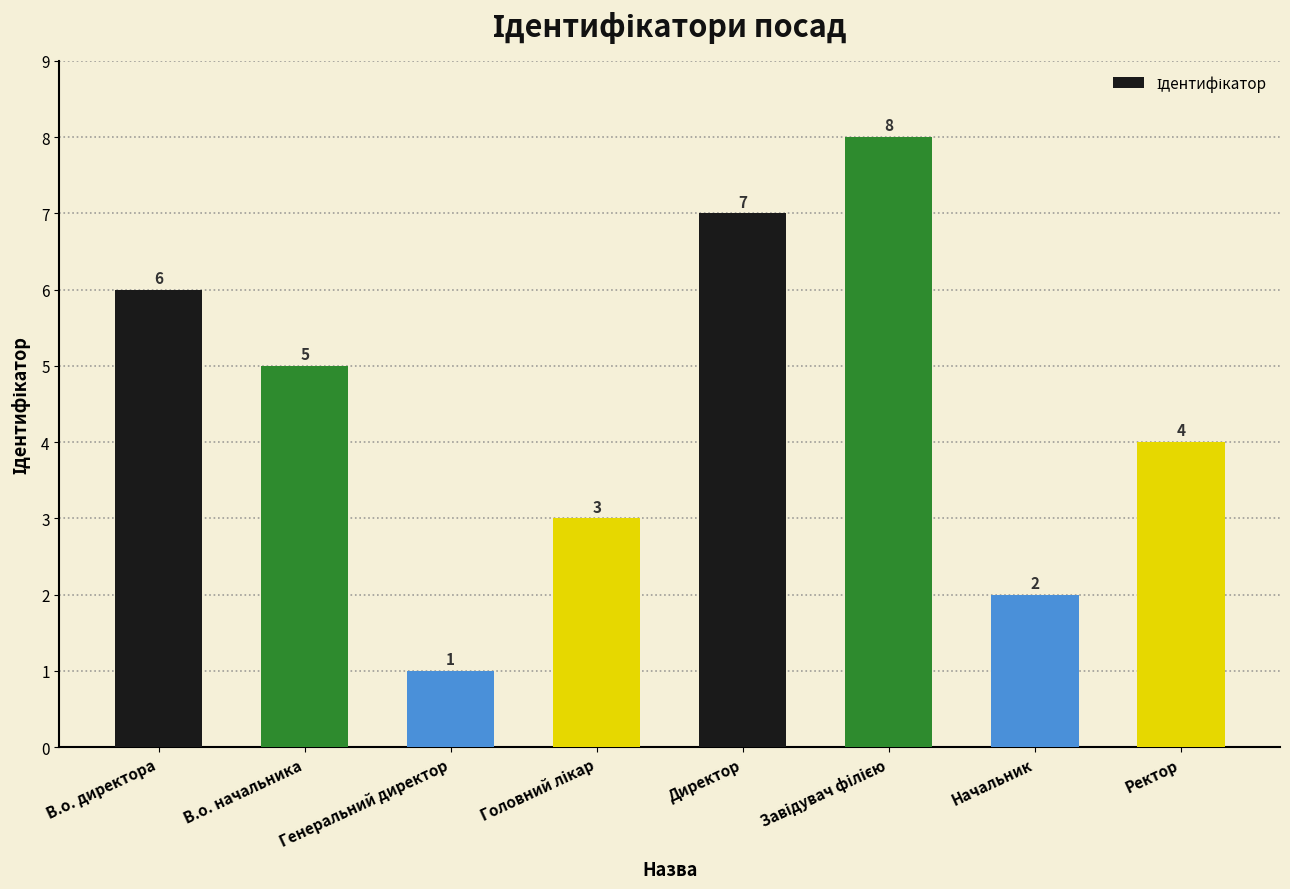

Reading left to right, transcribe all the data shown in this chart.

6	5	1	3	7	8	2	4